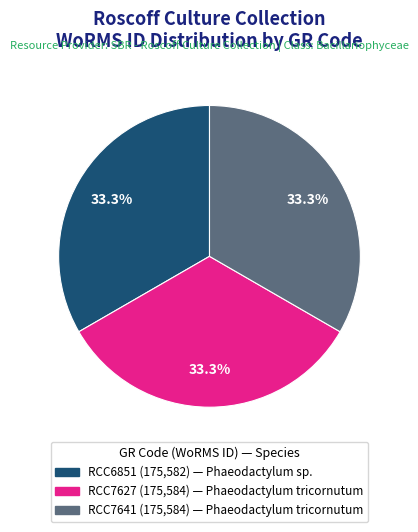

Do RCC7627 and RCC7641 together represent more than half of the pie?

Yes